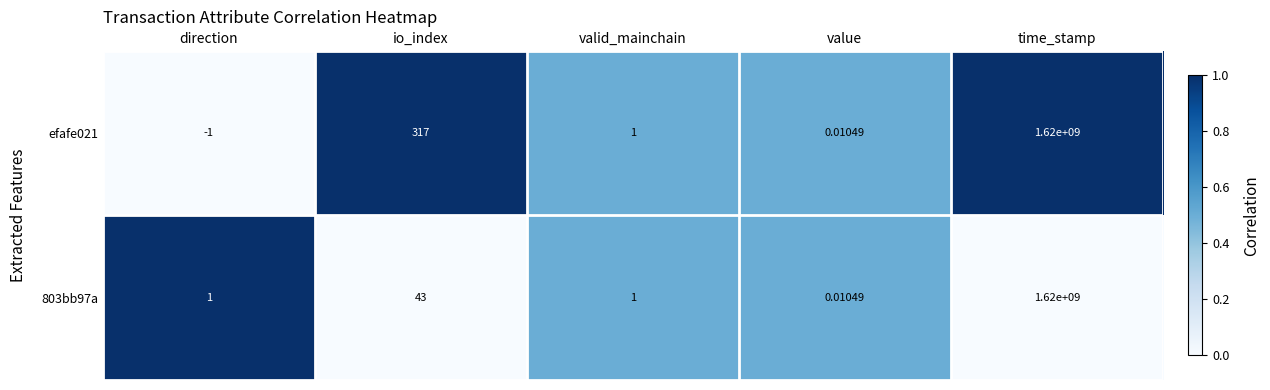

Is the value of 803bb97a at value greater than the value of efafe021 at valid_mainchain?

No